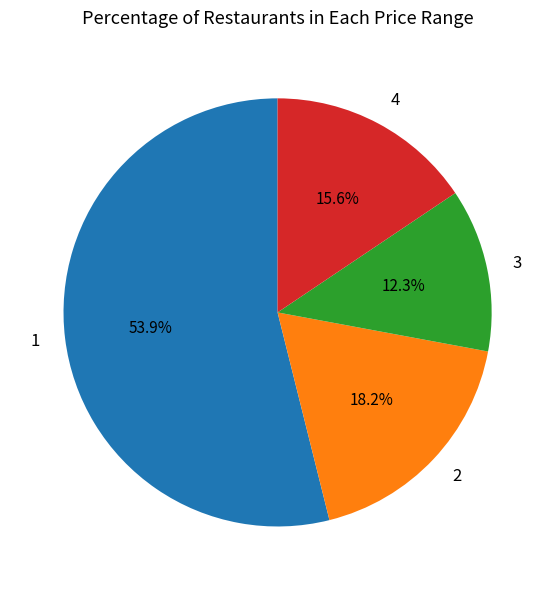

How many slices are in this pie chart?

4